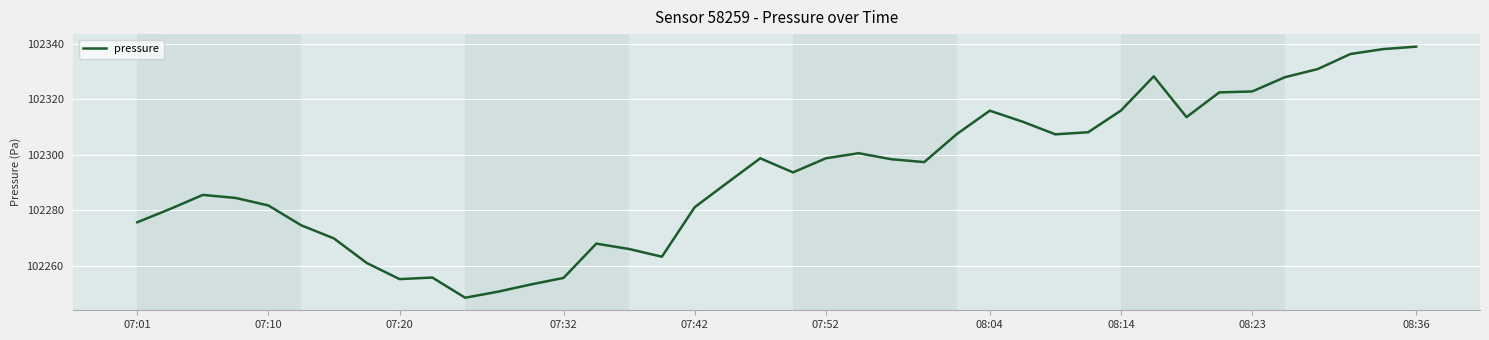

What is the maximum value shown in the chart?

102339.1